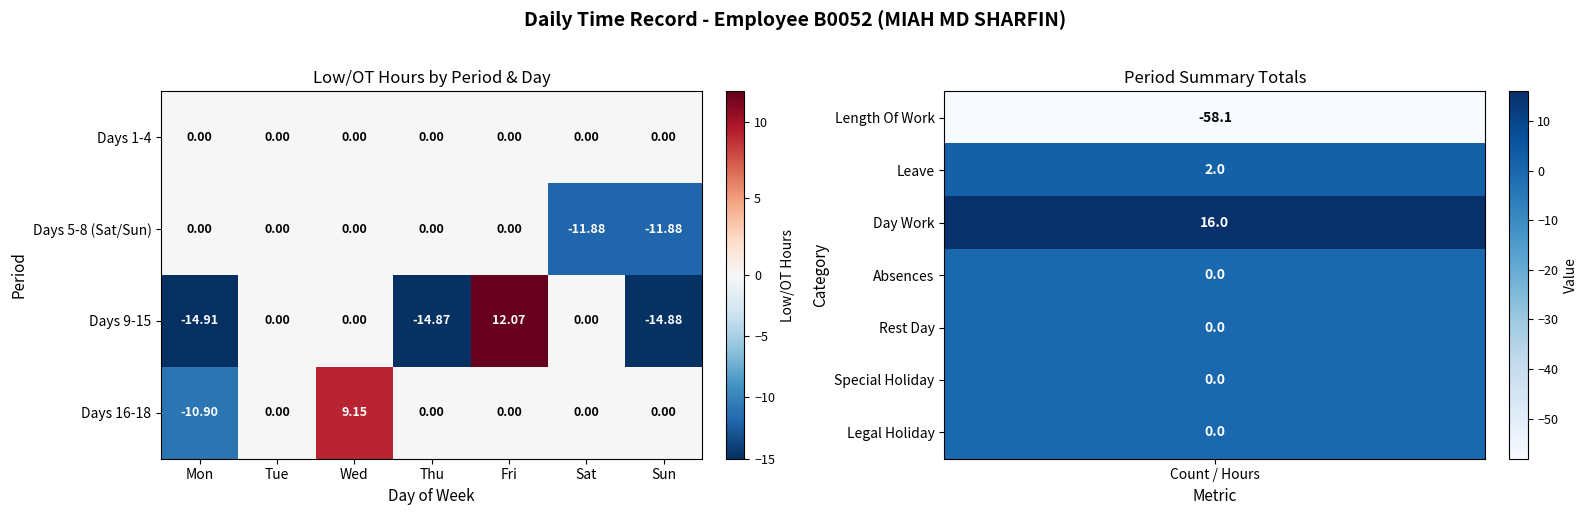

Which category has the lowest value across all series?

Mon